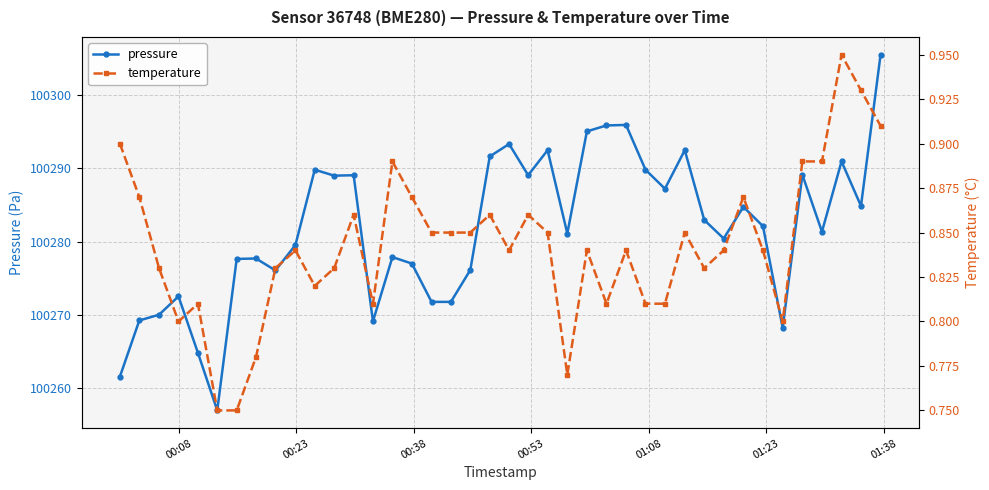

What is the lowest value of the pressure series?

100257.0